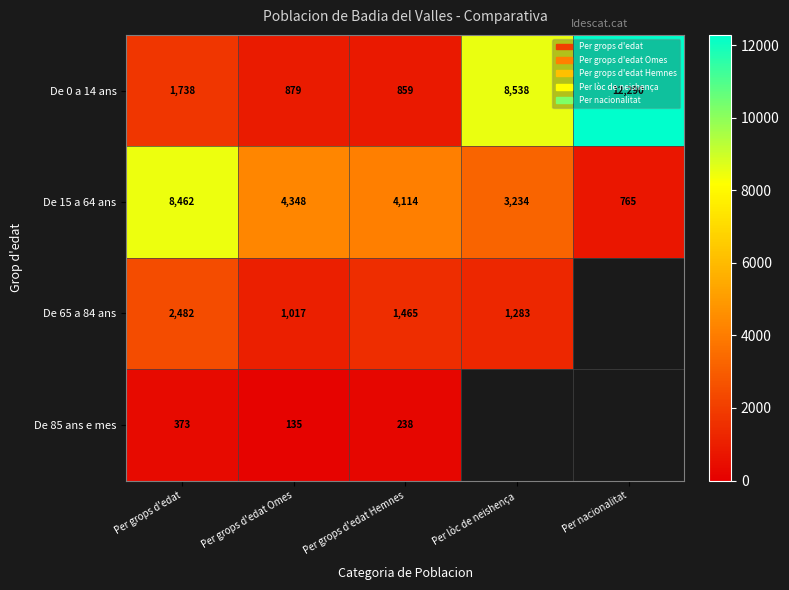

What is the difference between the highest and lowest values at Per lòc de neishença?

7255.0